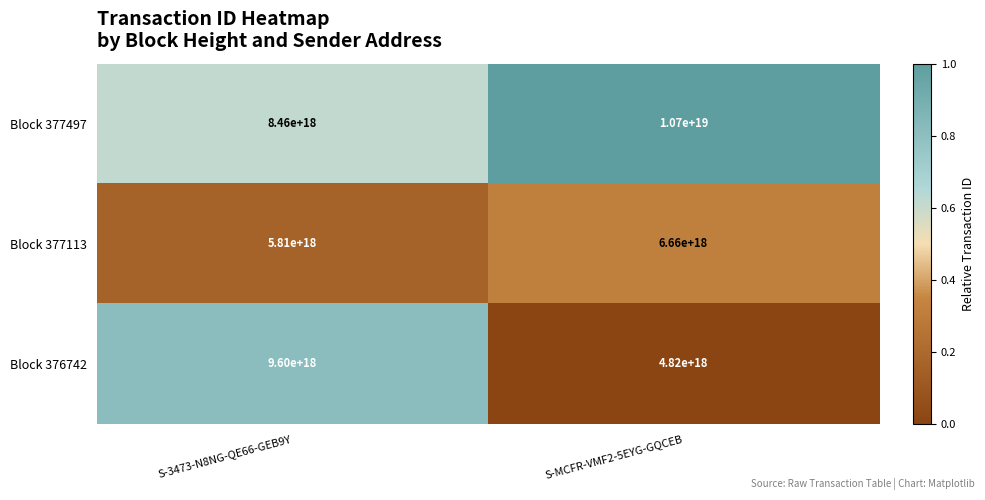

Where is Block 377113 nearest to the value 6235000000000000000?

S-3473-N8NG-QE66-GEB9Y